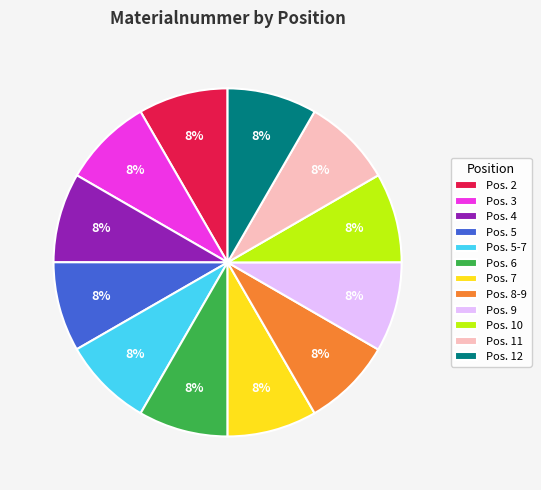

The Pos. 5 slice represents 16% of the pie. True or false?

False